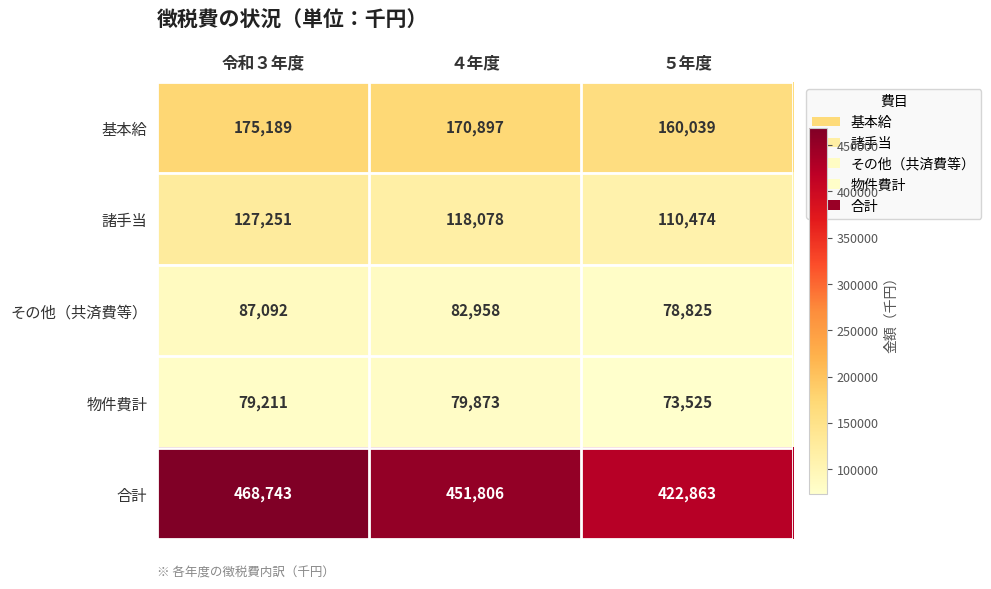

What is the approximate value of その他（共済費等） at 令和３年度, to the nearest 10?

87090